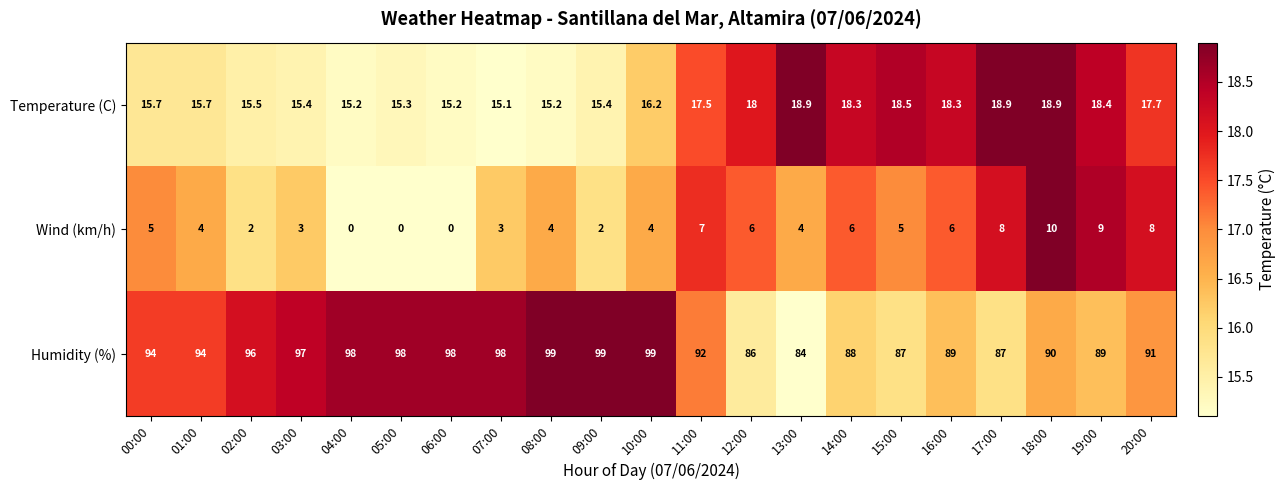

Is it true that Humidity (%) equals 96.0 at 02:00?

True